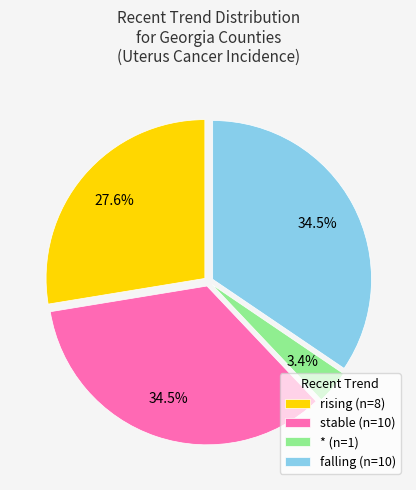

How many segments does this pie chart have?

4